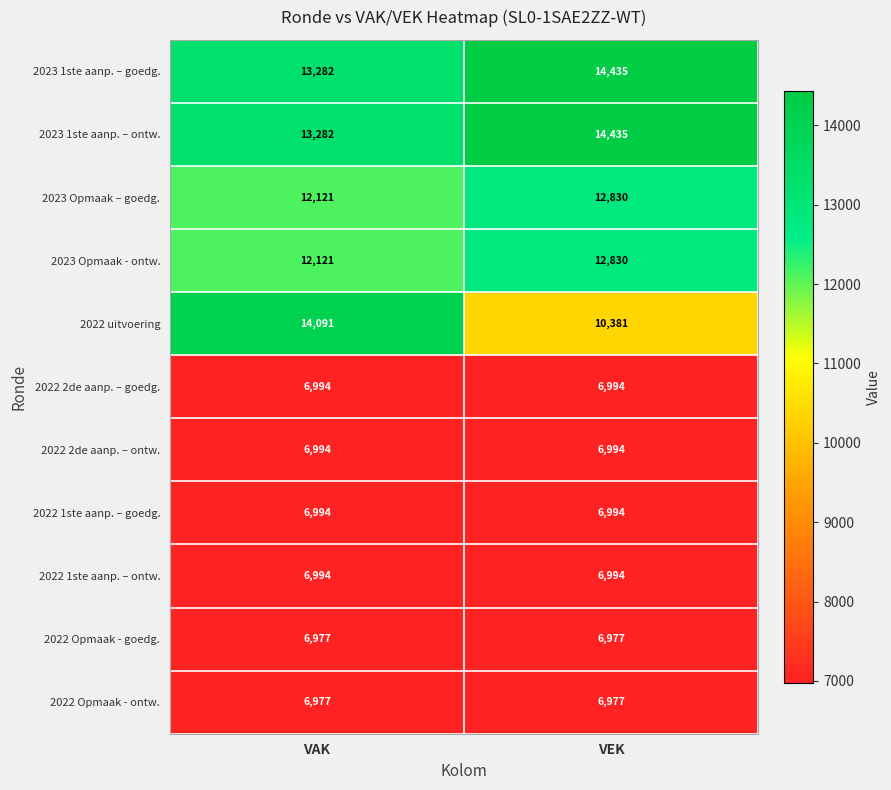

The 2022 2de aanp. – goedg. series shows 3576 at VAK. True or false?

False